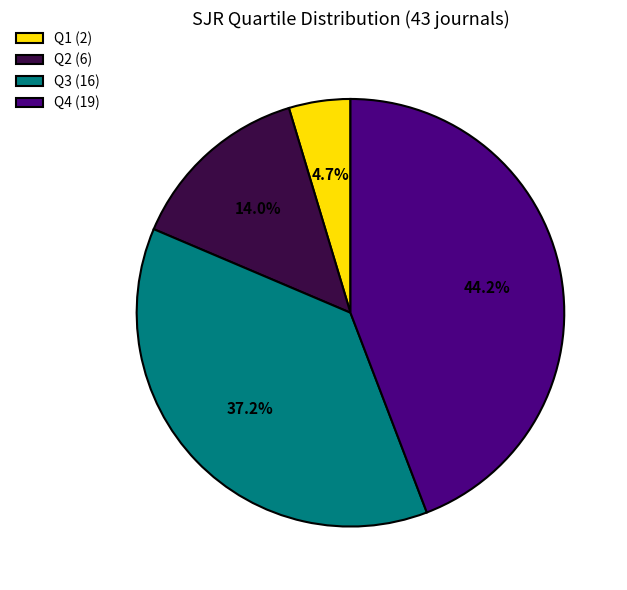

What percentage is the Q3 slice, to the nearest percent?

37%